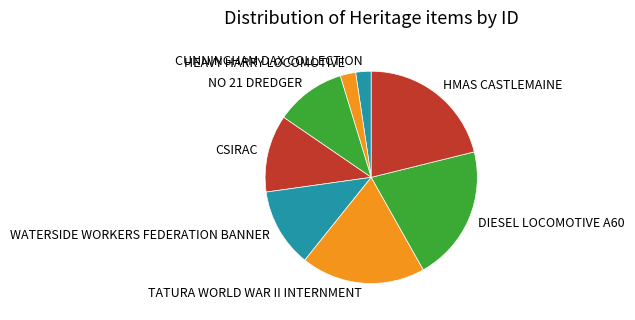

True or false: WATERSIDE WORKERS FEDERATION BANNER accounts for 12% of the total.

True